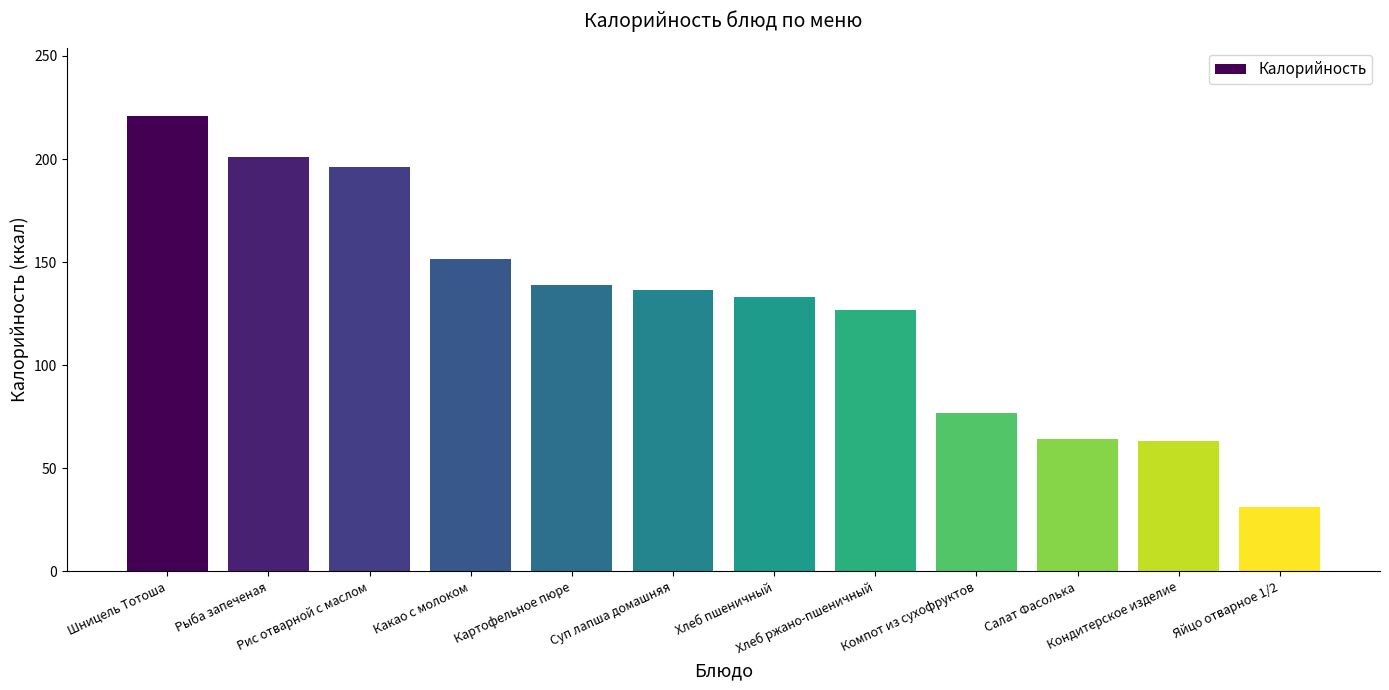

What is the value of the 8th bar from the left?

126.7